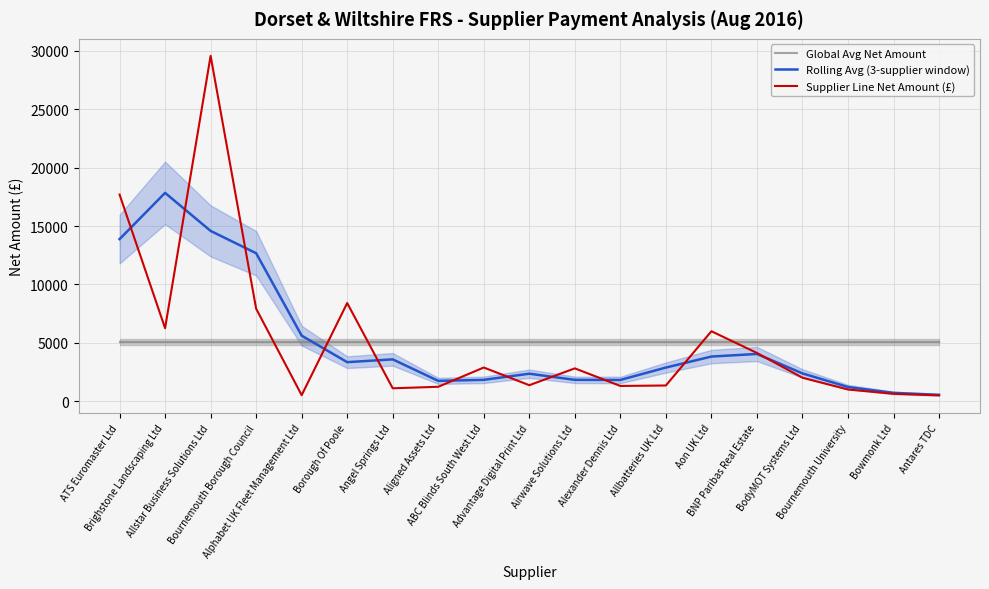

Between which two adjacent categories do Supplier Line Net Amount (£) and Global Avg Net Amount first intersect?

Bournemouth Borough Council and Alphabet UK Fleet Management Ltd